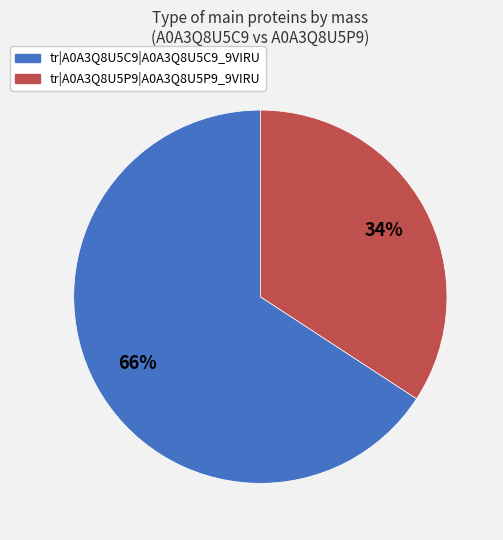

Is tr|A0A3Q8U5P9|A0A3Q8U5P9_9VIRU the majority of the pie?

No